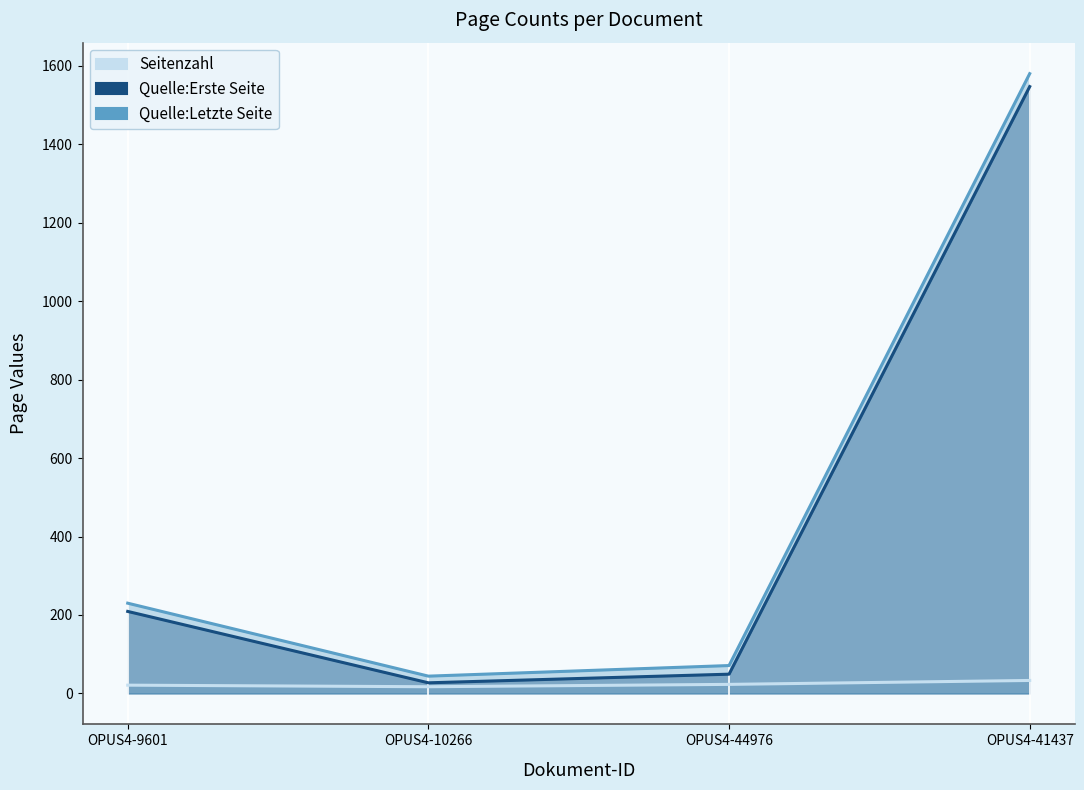

True or false: Seitenzahl has a value of 21 at OPUS4-9601.

True